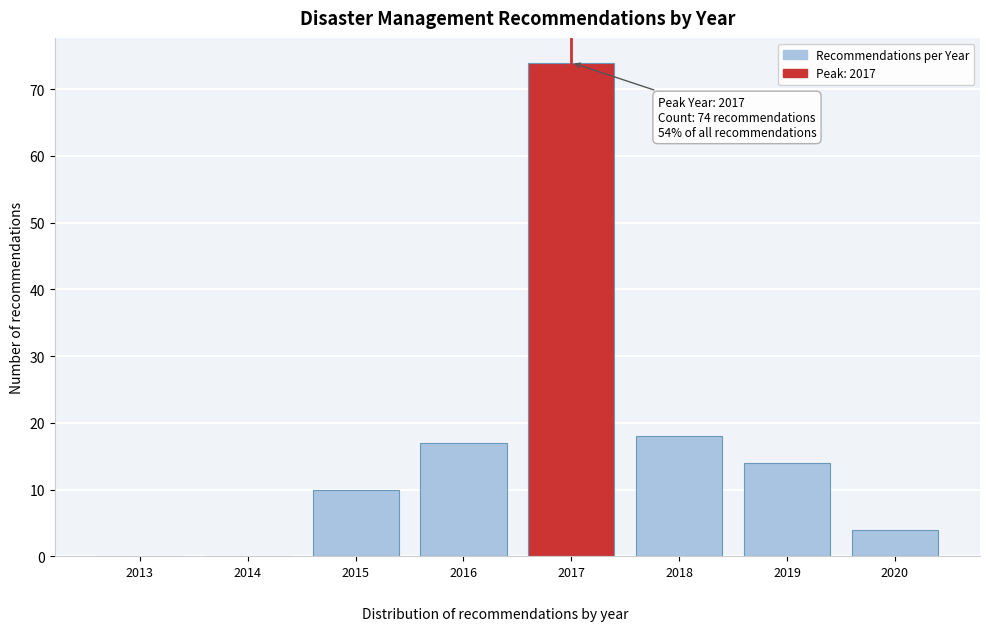

Reading right to left, list all the values displayed in this chart.

2020=4	2019=14	2018=18	2017=74	2016=17	2015=10	2014=0	2013=0